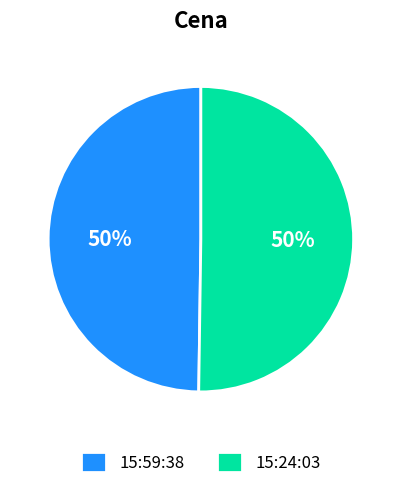

Do 15:24:03 and 15:59:38 together represent more than half of the pie?

Yes